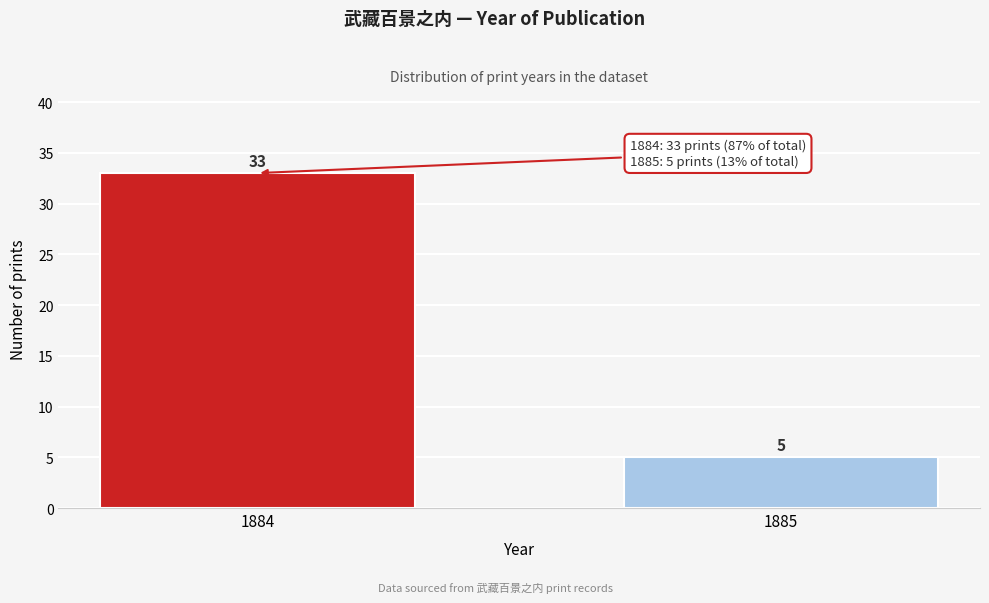

Reading left to right, list all the values displayed in this chart.

33	5